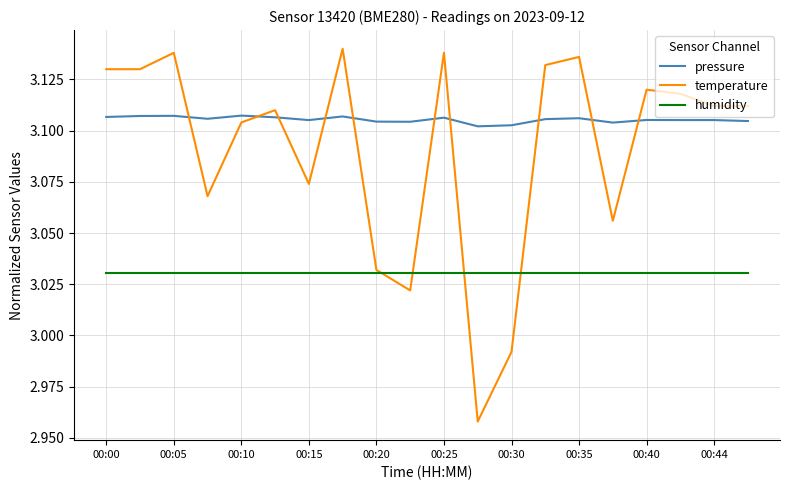

True or false: humidity and pressure cross at least once.

False